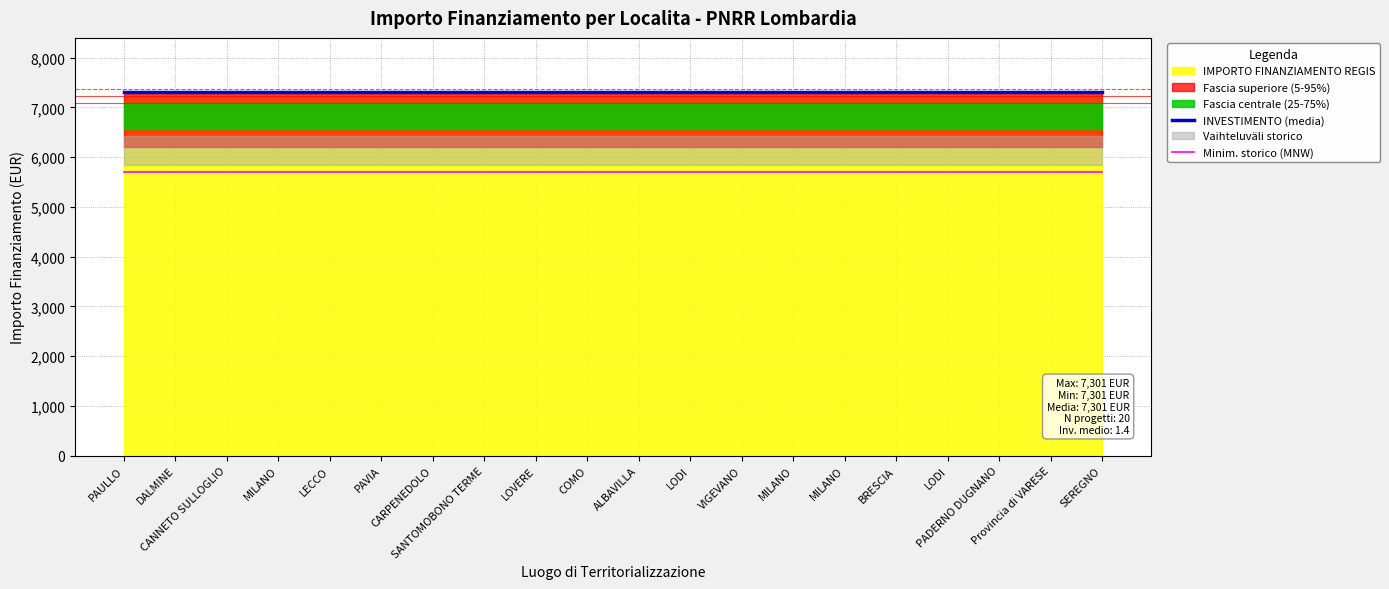

What is the value of the Minim. storico (MNW) point at the 13th from the left?

5694.8